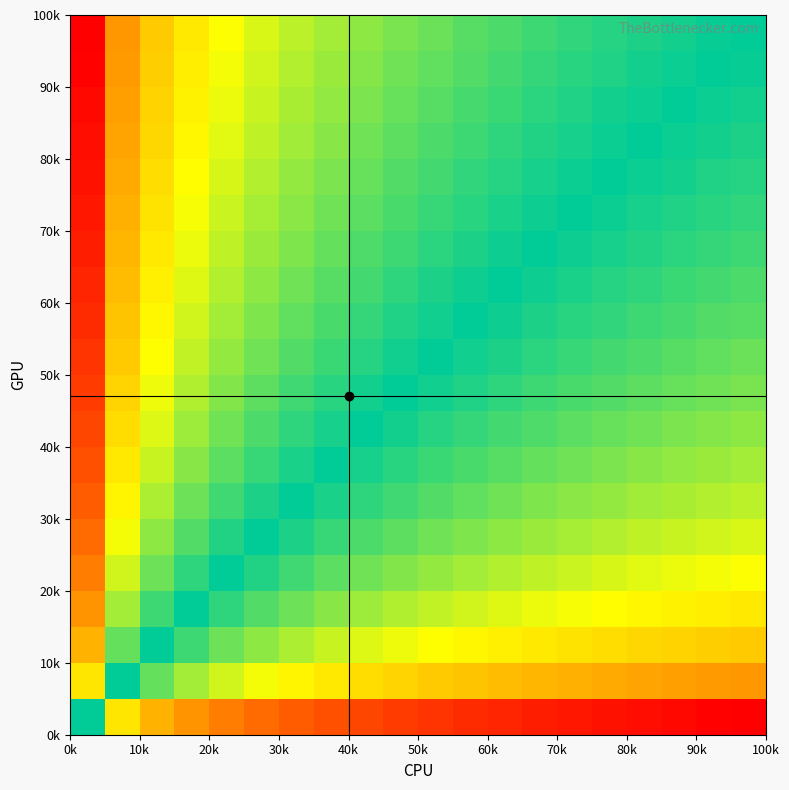

At how many categories does at least one series exceed 0?

20